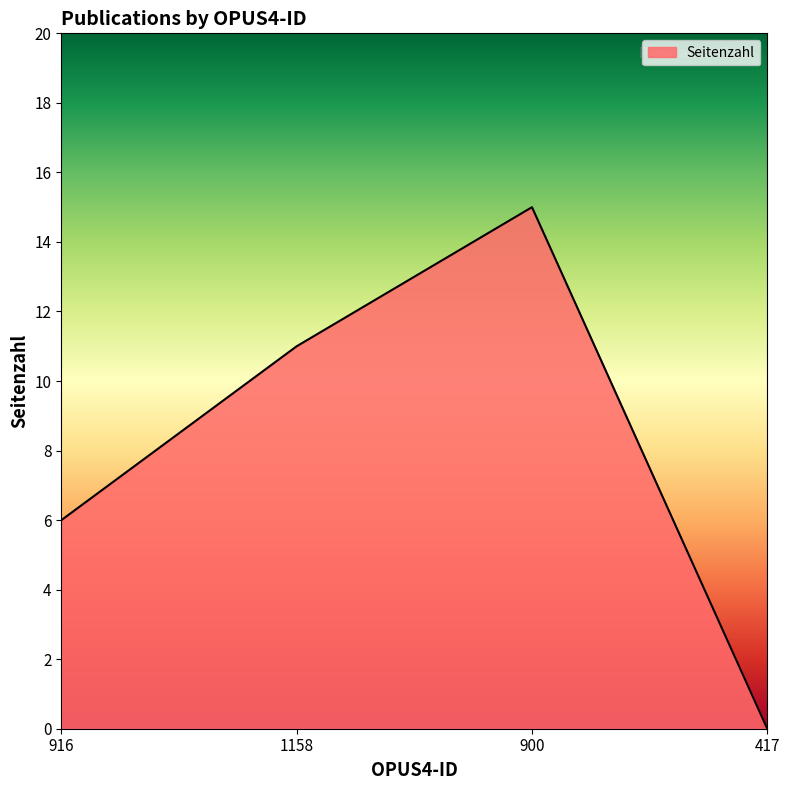

What is the change in value from 900 to 417?

-15